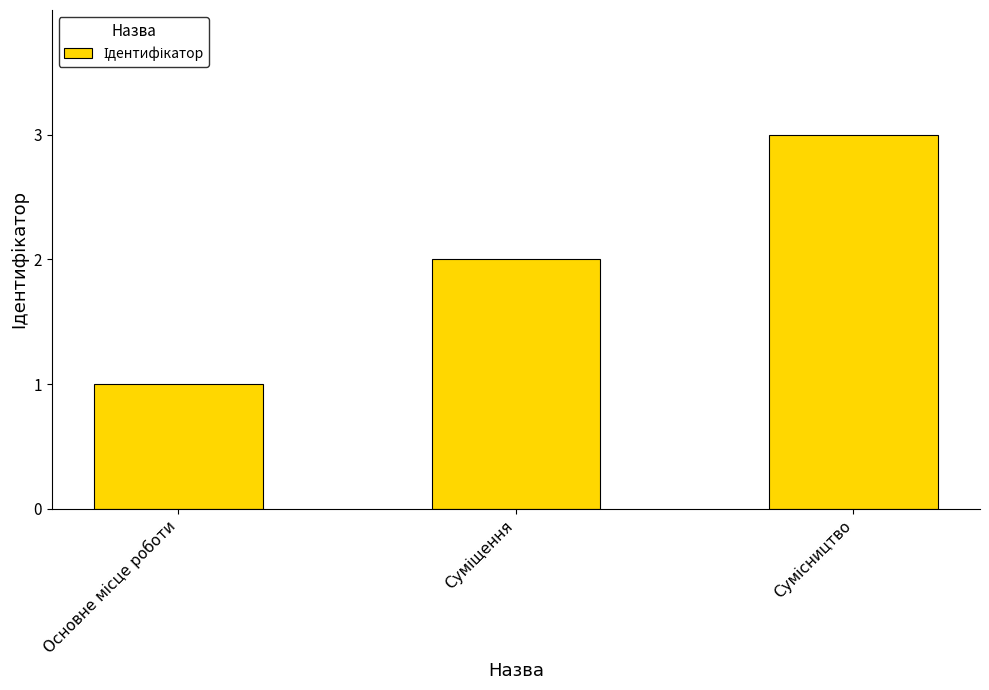

What is the sum of all values?

6